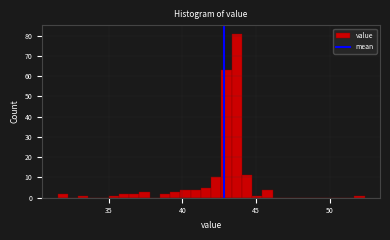

Around what value on the x-axis is the tallest bar? Give the approximate position of its centre, as read against the axis.

43.5